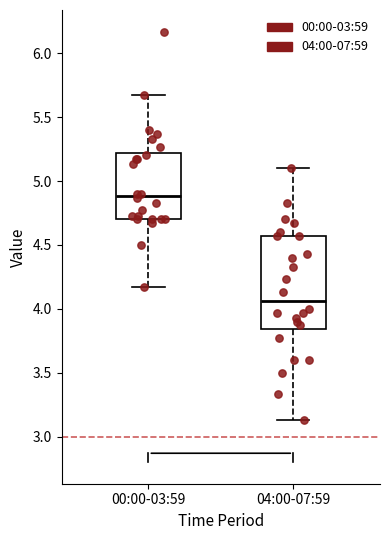

Where does the median line of the box for 04:00-07:59 sit on the y-axis? The values are not printed on the chart, so give them approximately, as read against the axis.

4.05